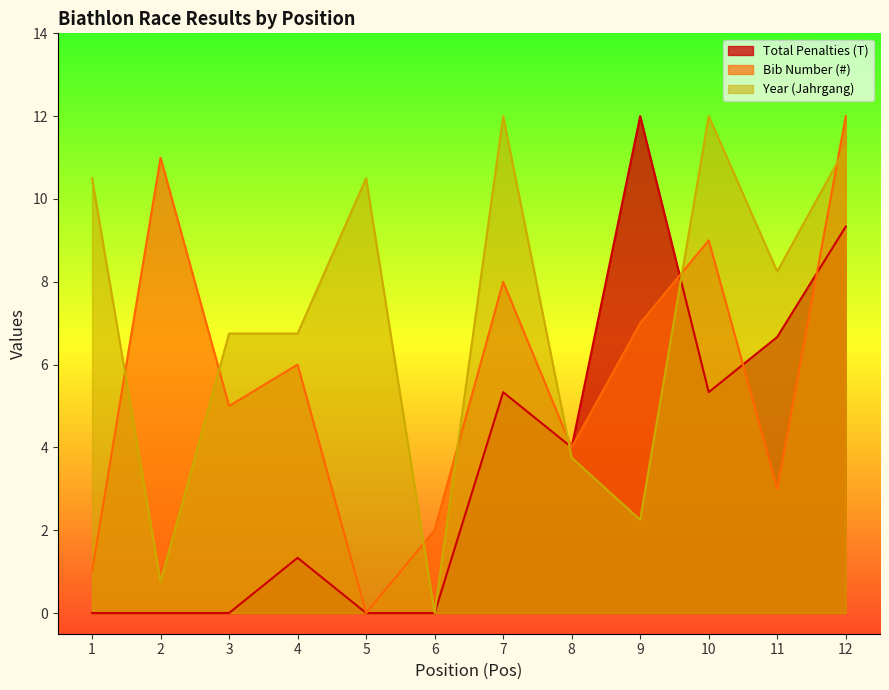

True or false: Bib Number (#) has a value of 7.0 at 9.

True